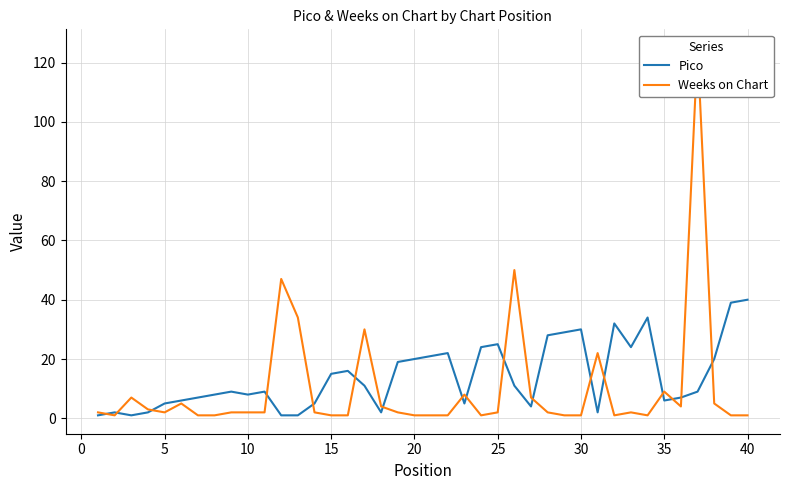

Does the chart have visible grid lines?

Yes